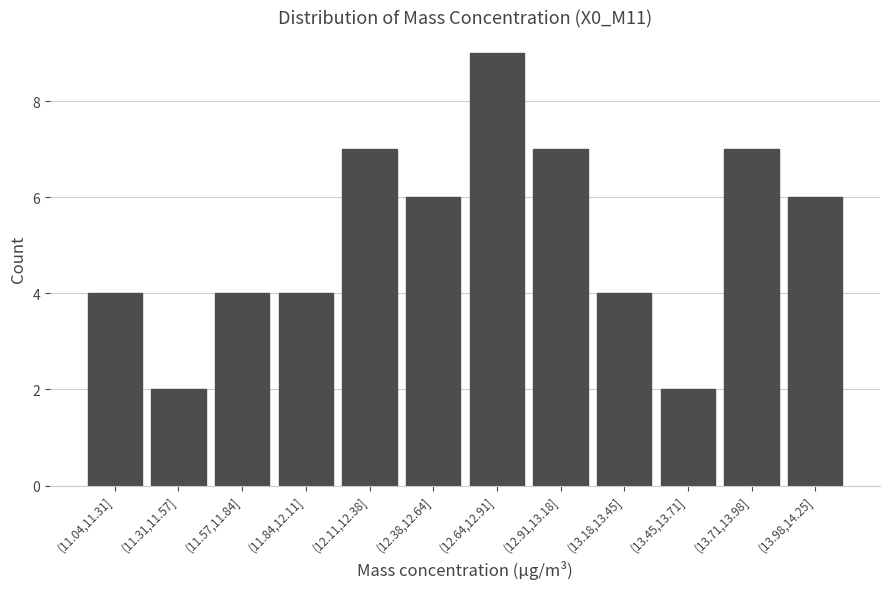

Reading left to right, extract all data points from this chart.

4	2	4	4	7	6	9	7	4	2	7	6